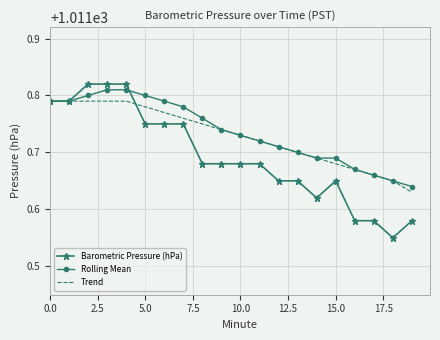

Which series has the largest range (max minus min)?

Barometric Pressure (hPa)